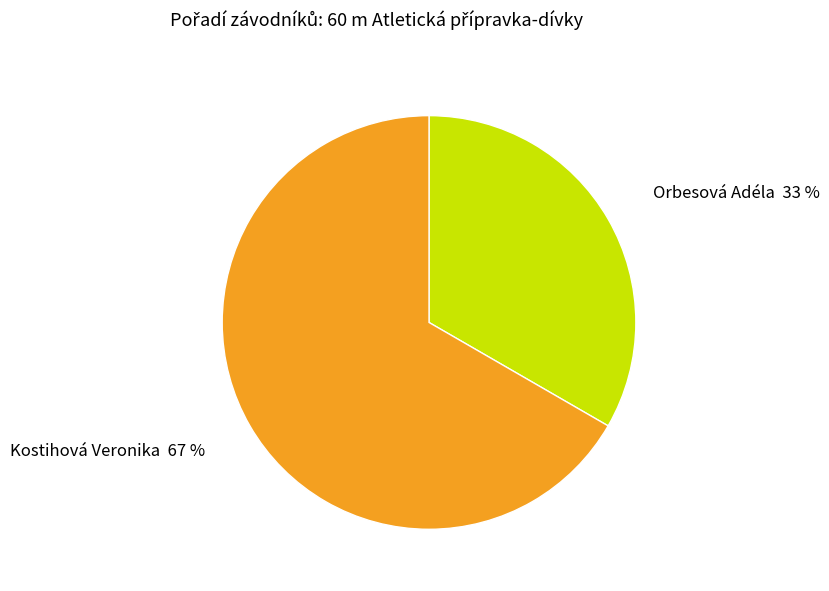

The Orbesová Adéla slice represents 33% of the pie. True or false?

True